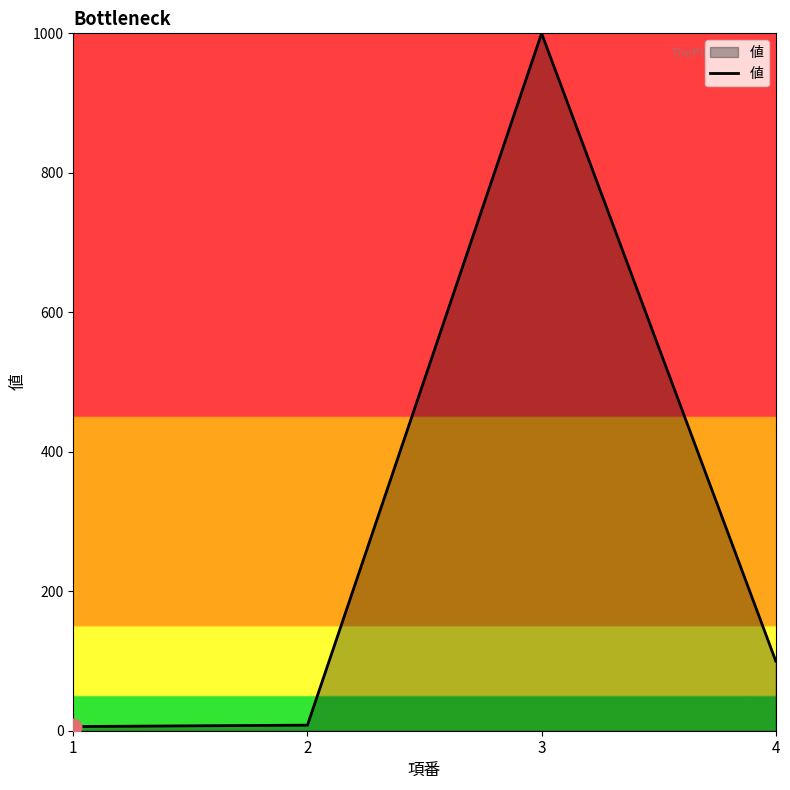

Is it true that the value at 4 is 30?

False